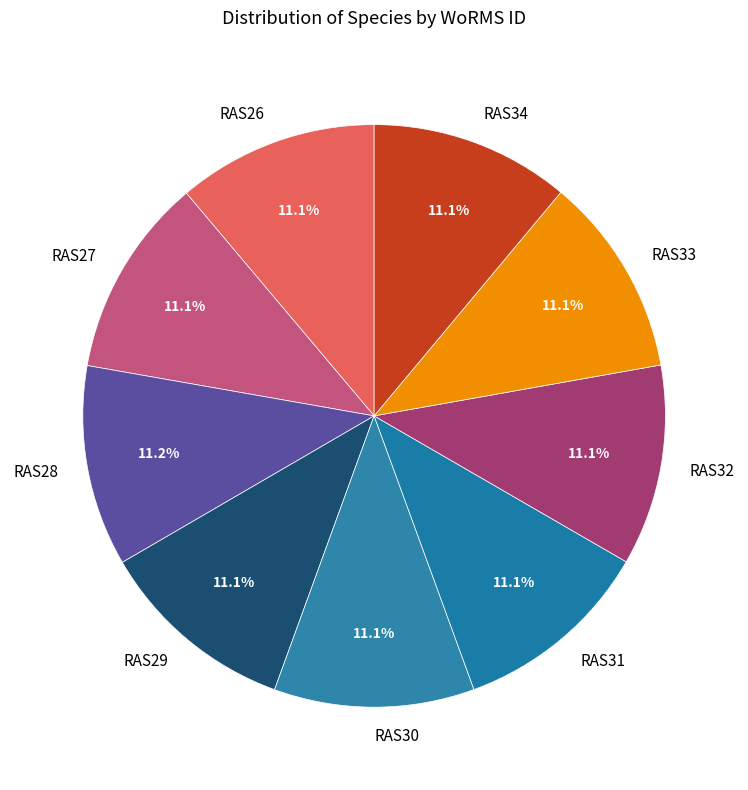

What percentage is NOT represented by RAS30?

88.9%